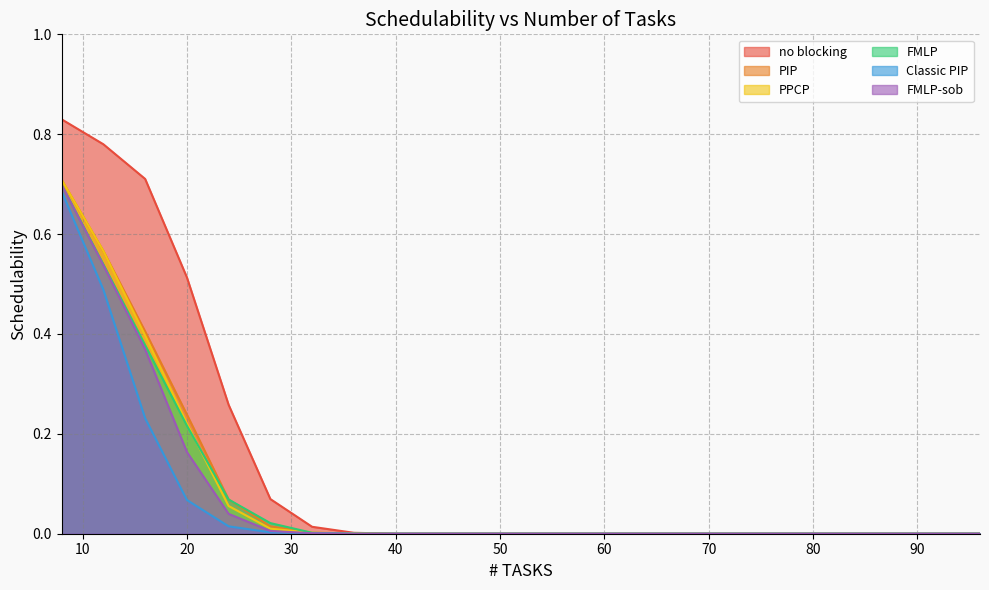

Which category has the highest value across all series?

8